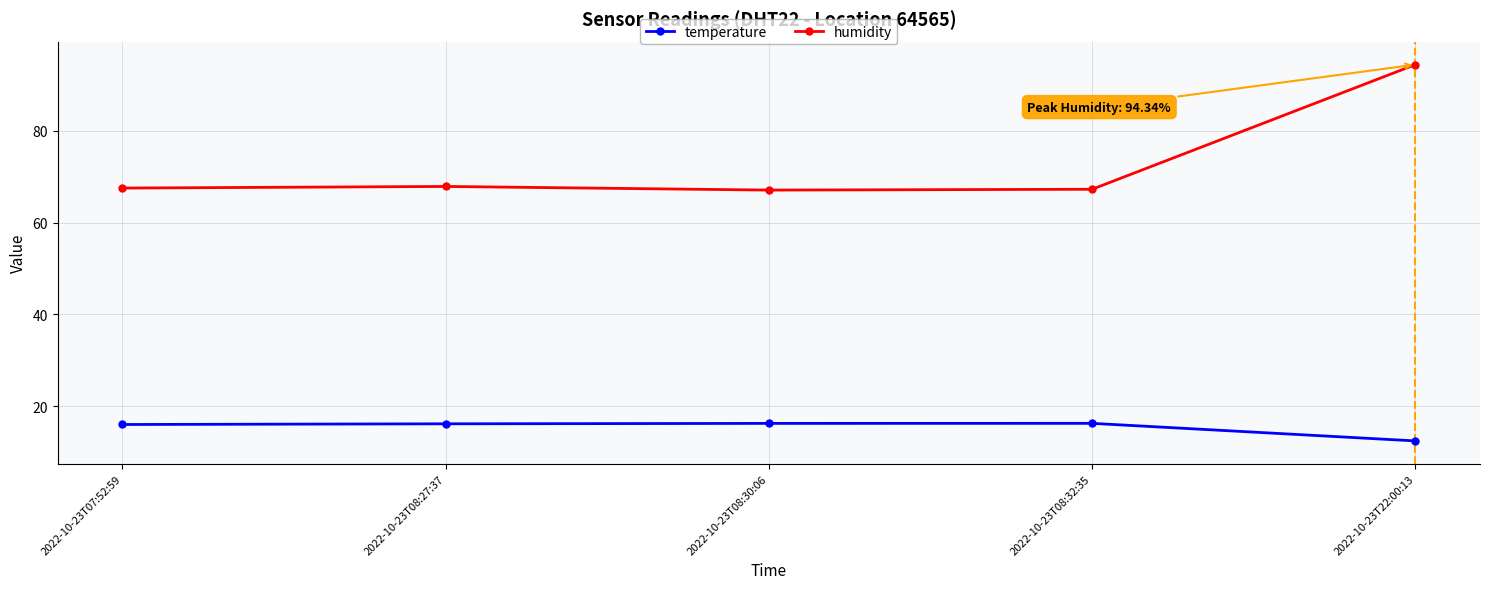

Read the temperature value at 2022-10-23T22:00:13.

12.5